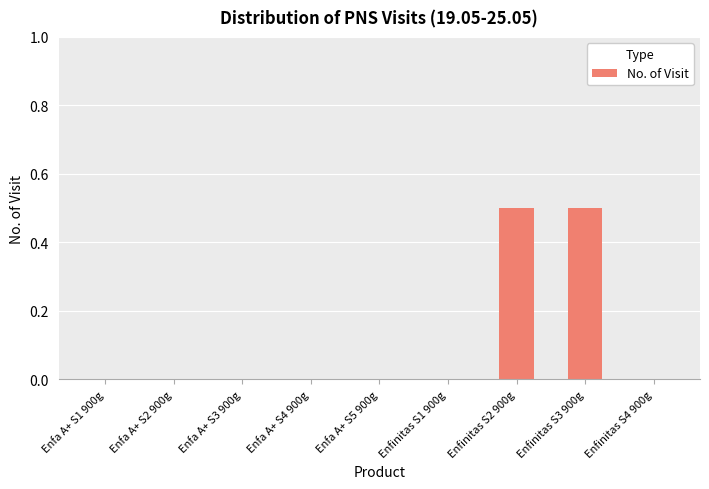

What is the maximum value shown in the chart?

0.5